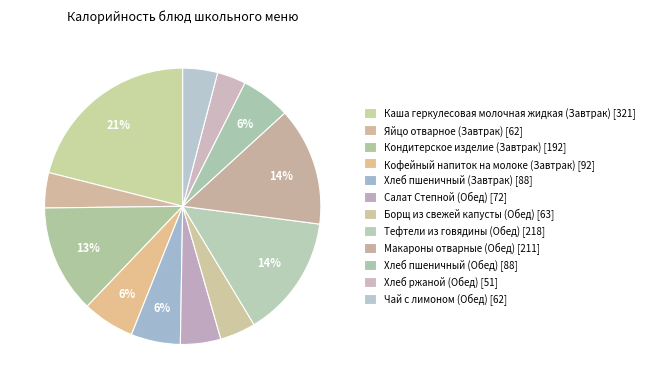

True or false: Кондитерское изделие (Завтрак) accounts for 13% of the total.

True